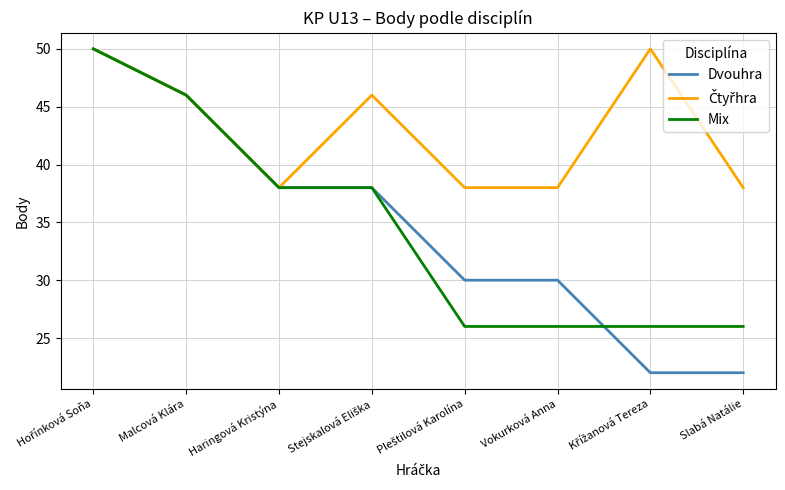

What is the sum of all Dvouhra values?

276